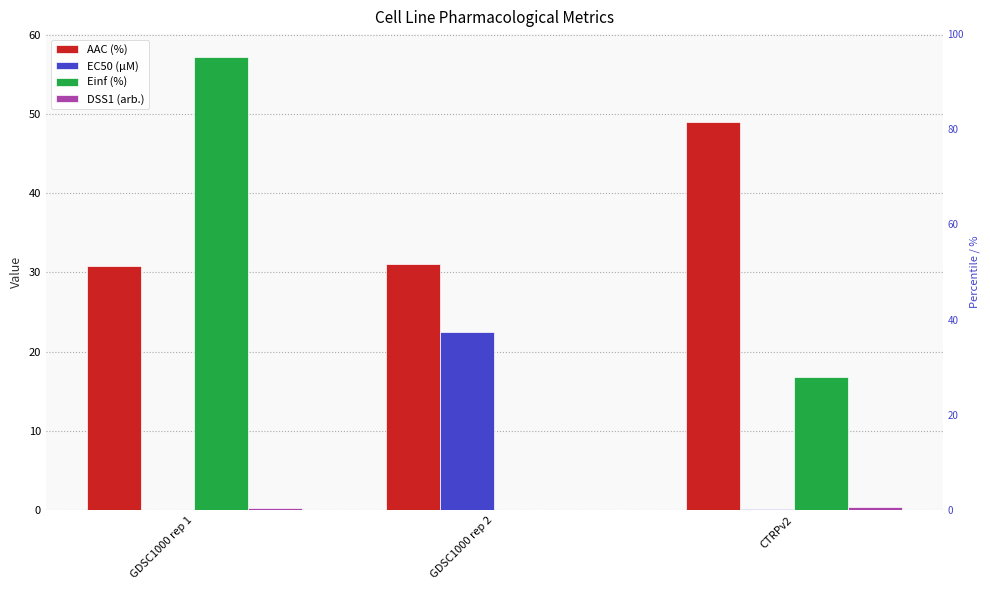

How many values in the Einf (%) series are below 16?

1